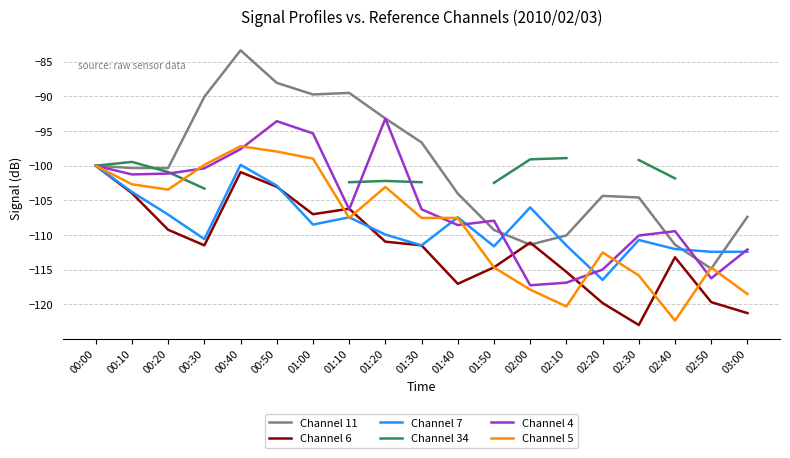

The Channel 4 series shows -108.6 at 01:40. True or false?

True